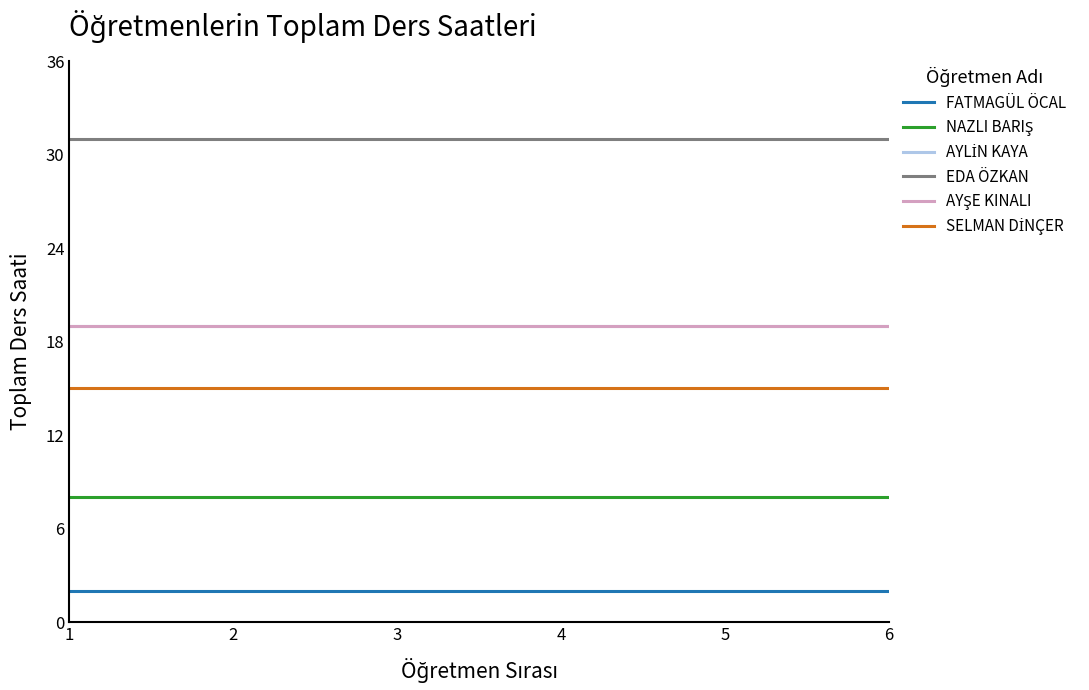

Is this an area chart (filled region under the line)?

No